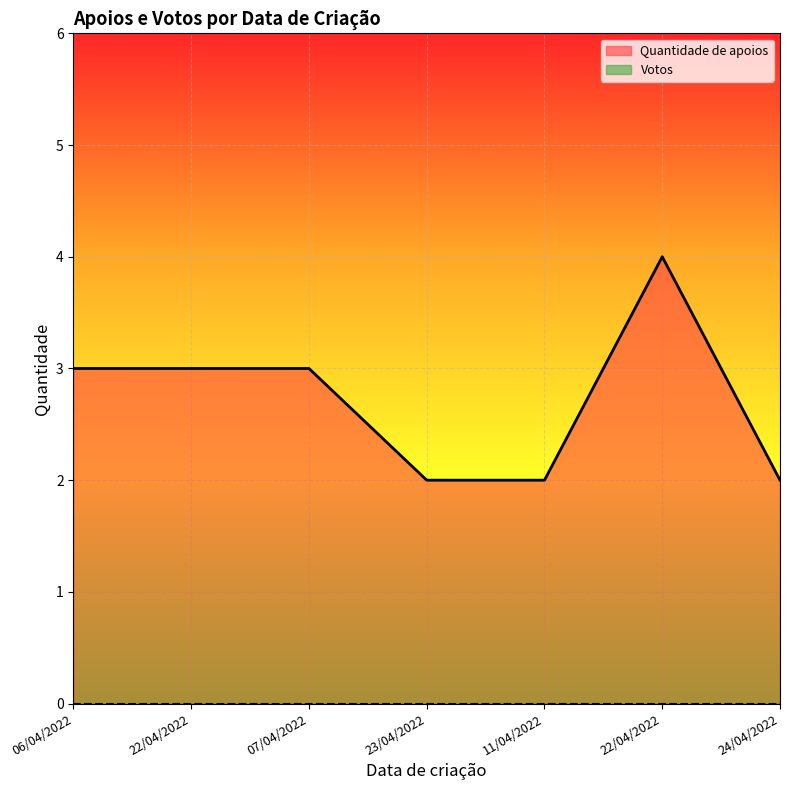

Which category has the highest value across all series?

22/04/2022